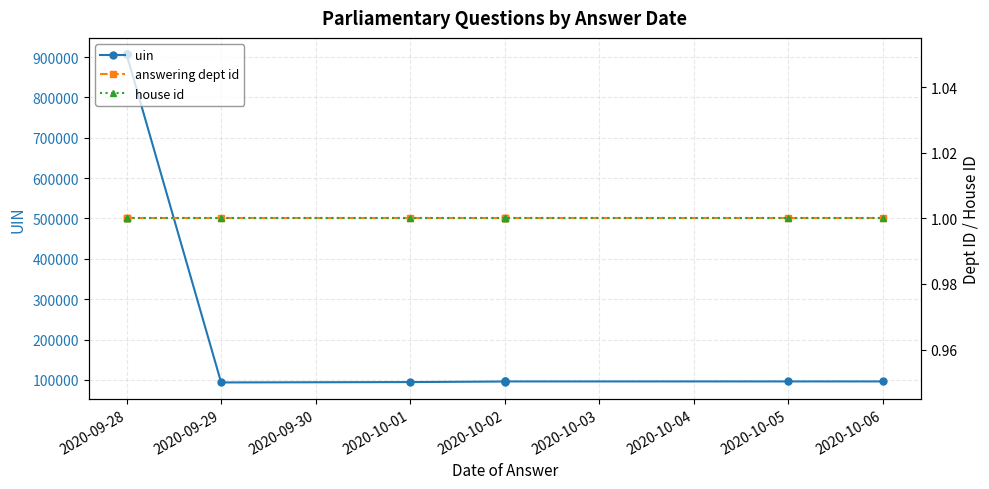

Is the value of house id at 2020-09-29 greater than the value of answering dept id at 2020-09-28?

No